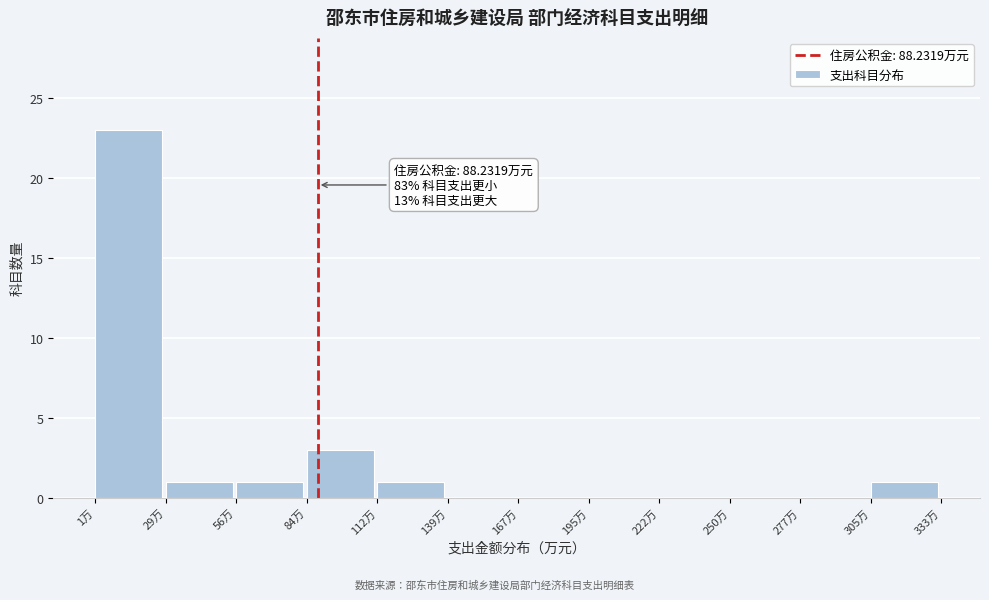

Over which range of the x-axis is the bar tallest?

0 to 30